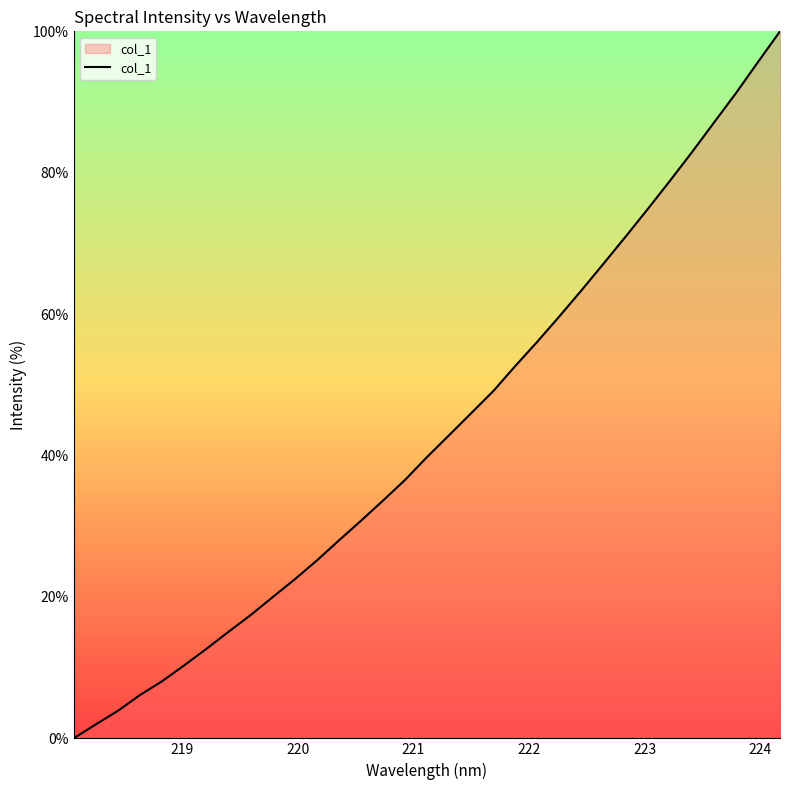

How many series are shown in this chart?

1